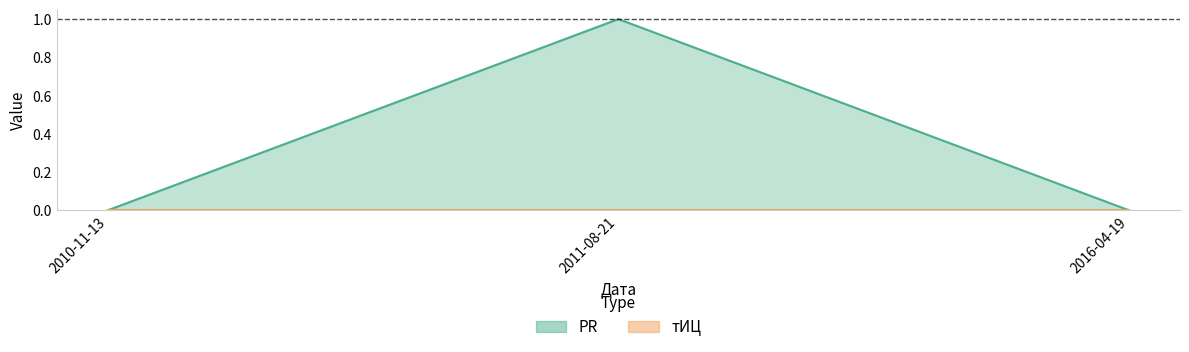

Does the chart display data point markers on the line(s)?

No